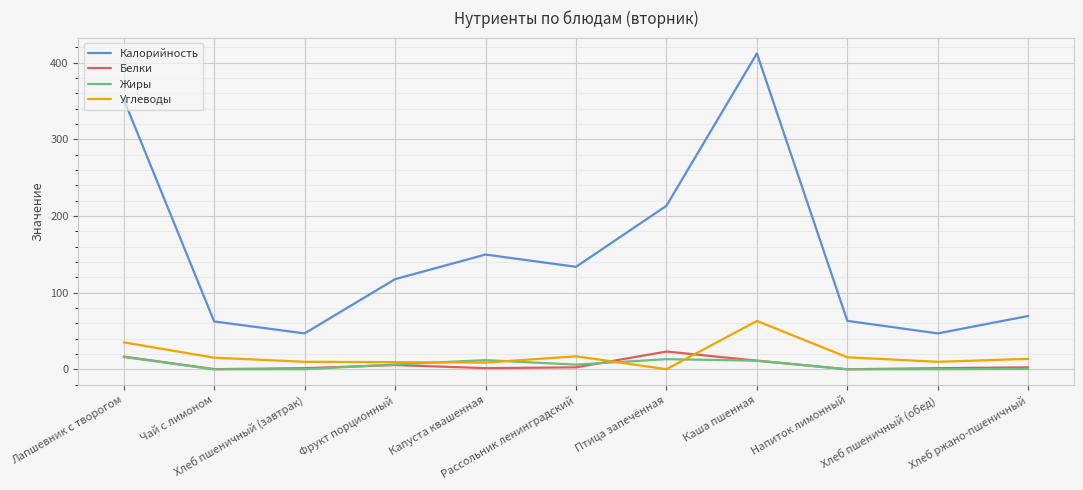

Which series has the largest range (max minus min)?

Калорийность